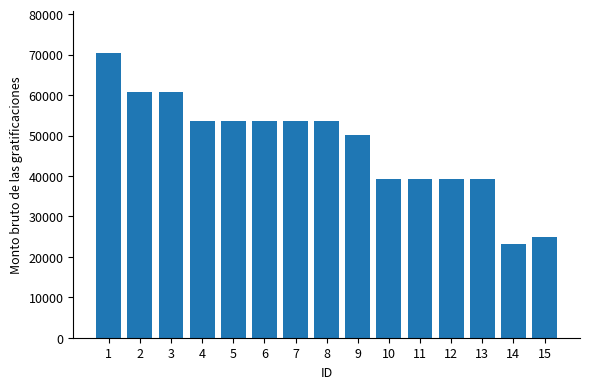

Between 12 and 2, which is larger?

2